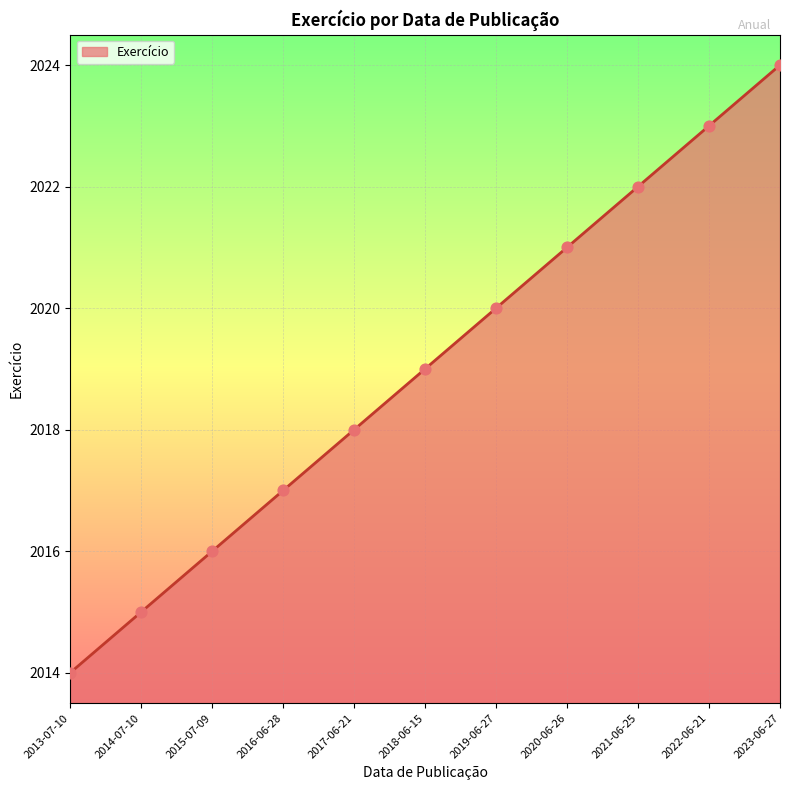

What is the change in value from 2019-06-27 to 2023-06-27?

+4